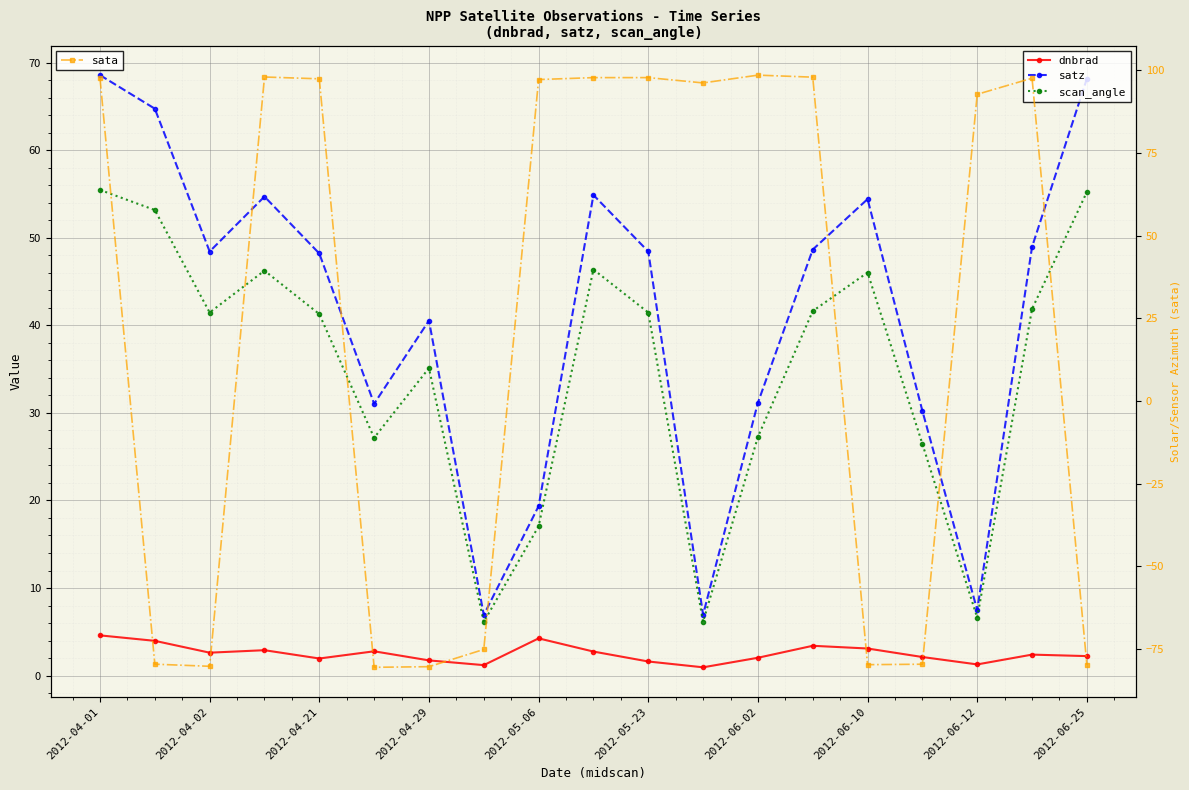

True or false: sata has more than 0 points higher than both neighbors.

True